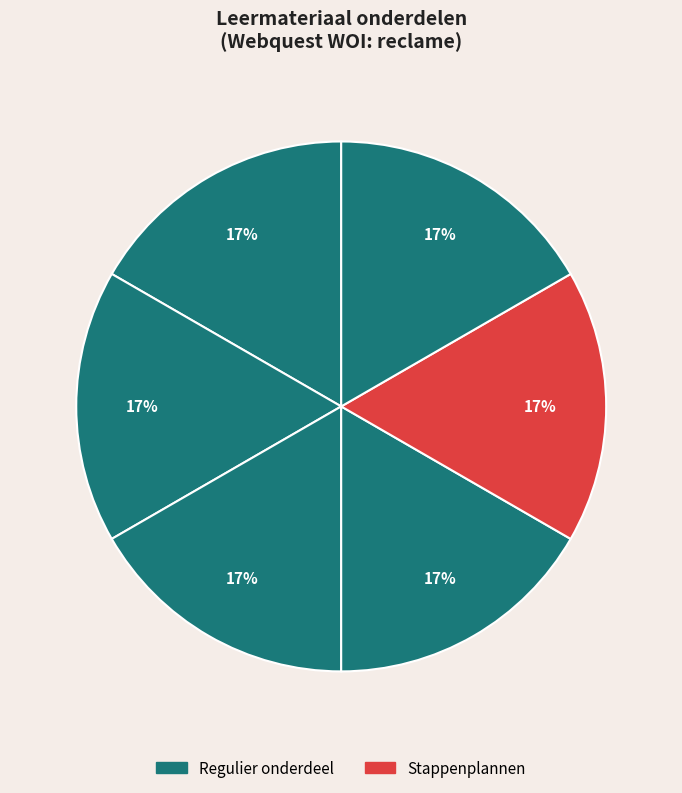

How many slices are in this pie chart?

6